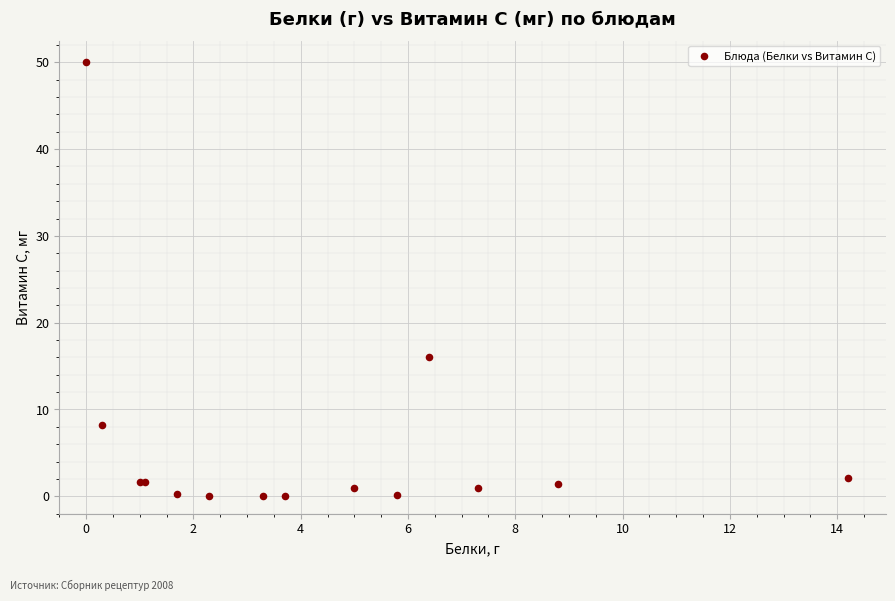

What Y value in the scatter plot is closest to 25?

16.0